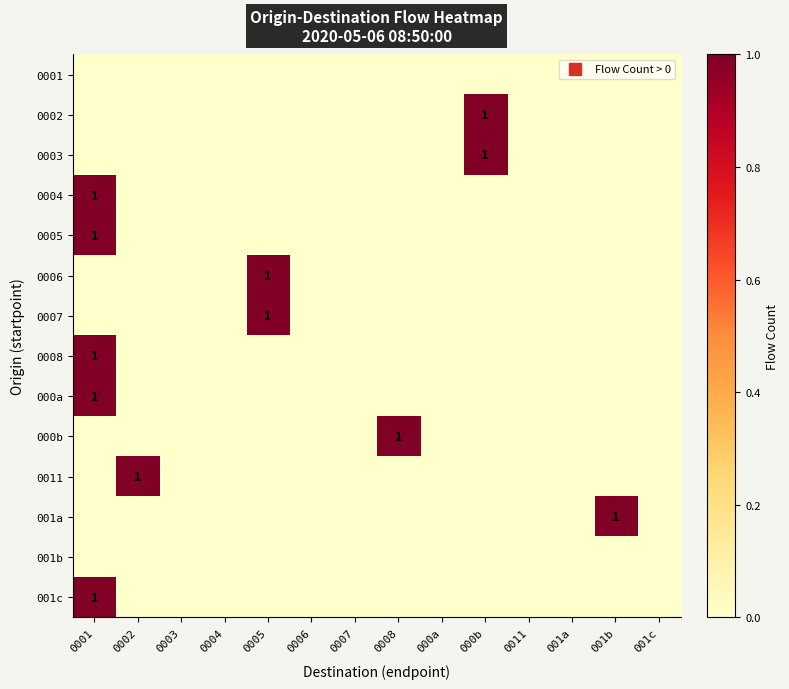

At which category does the chart reach its peak across all series?

000b